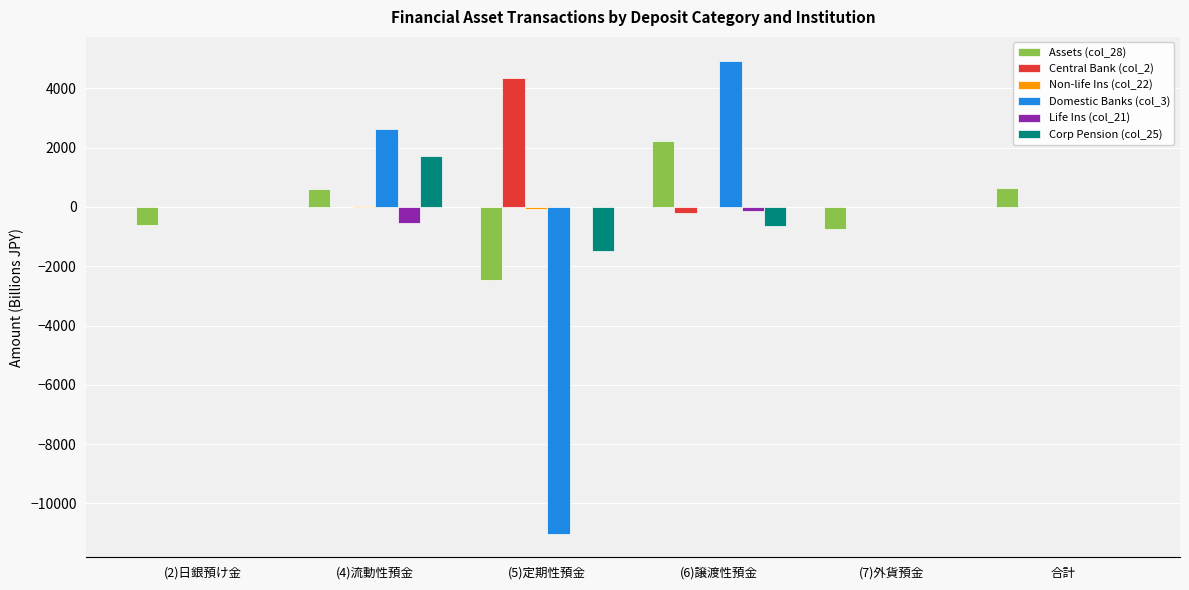

Which label corresponds to the largest value in the chart?

(6)譲渡性預金